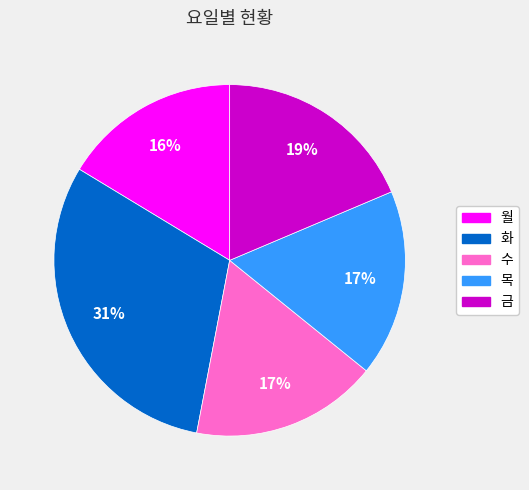

What is the smallest slice in the pie chart?

월